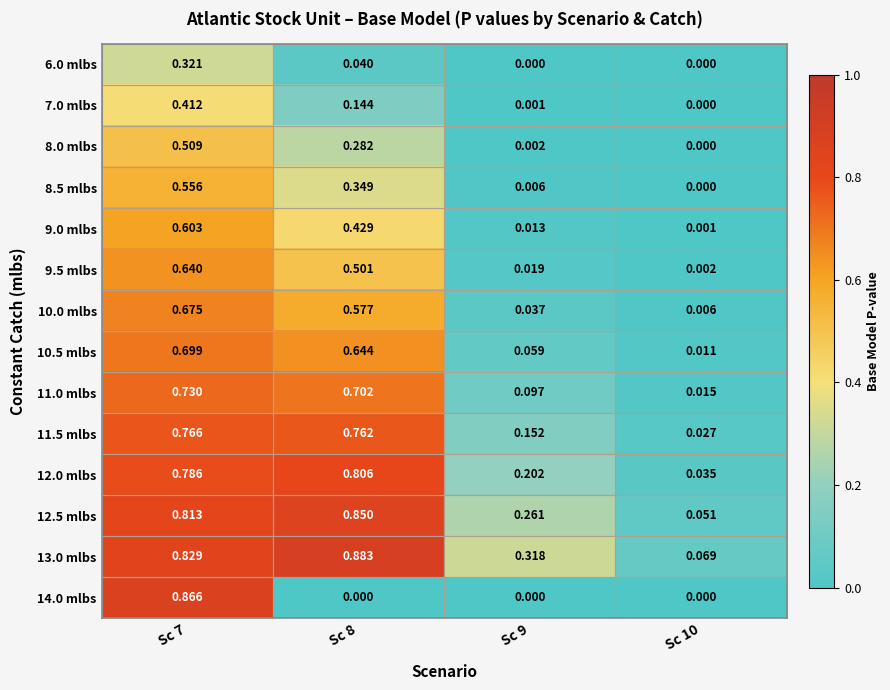

Is the value of 13.0 mlbs at Sc 10 greater than the value of 12.5 mlbs at Sc 9?

No